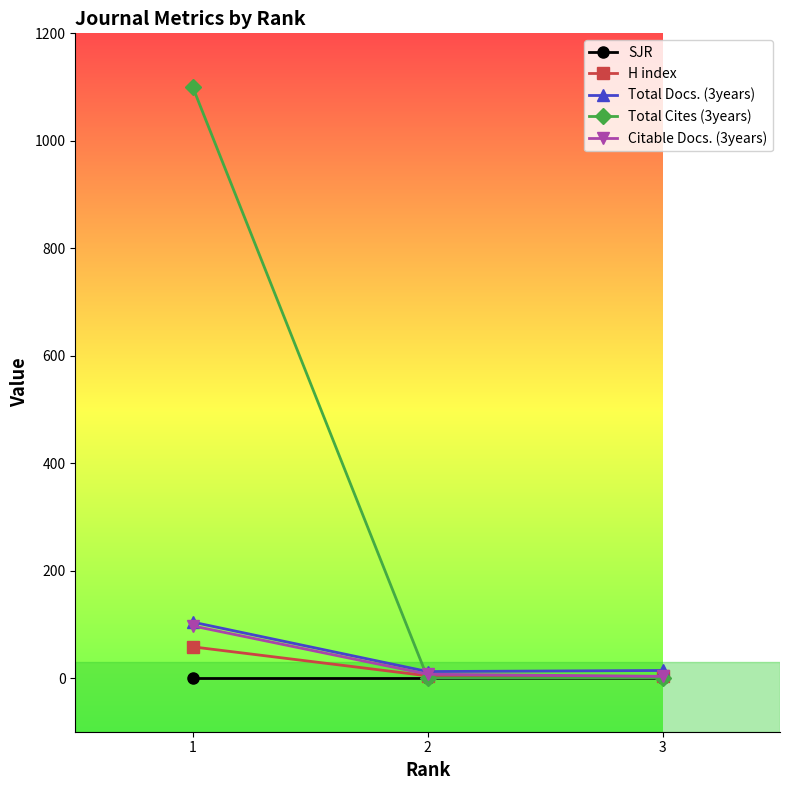

Which series has the widest spread of values?

Total Cites (3years)